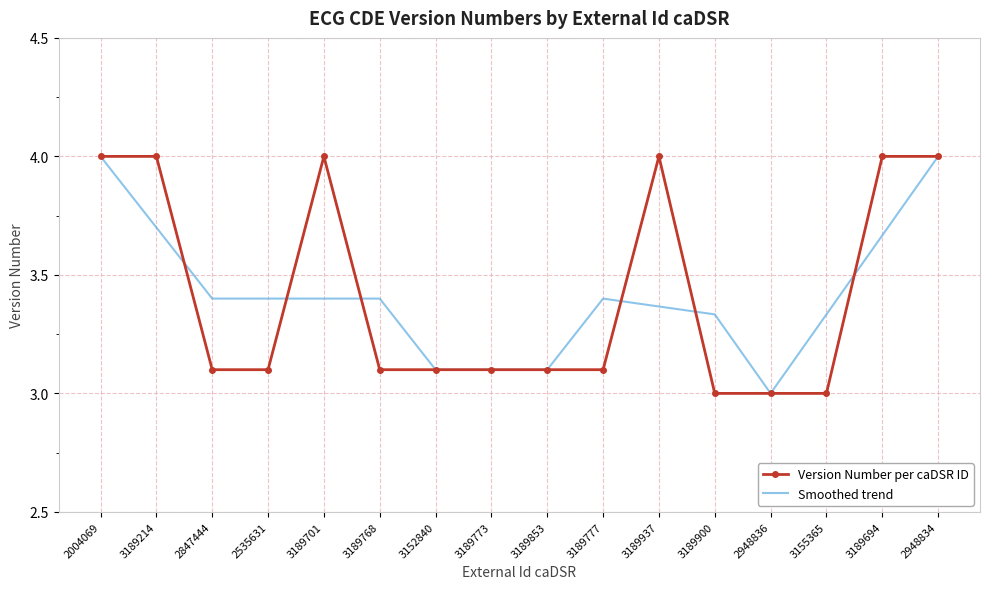

What value does the Version Number per caDSR ID series have at 3189777?

3.1